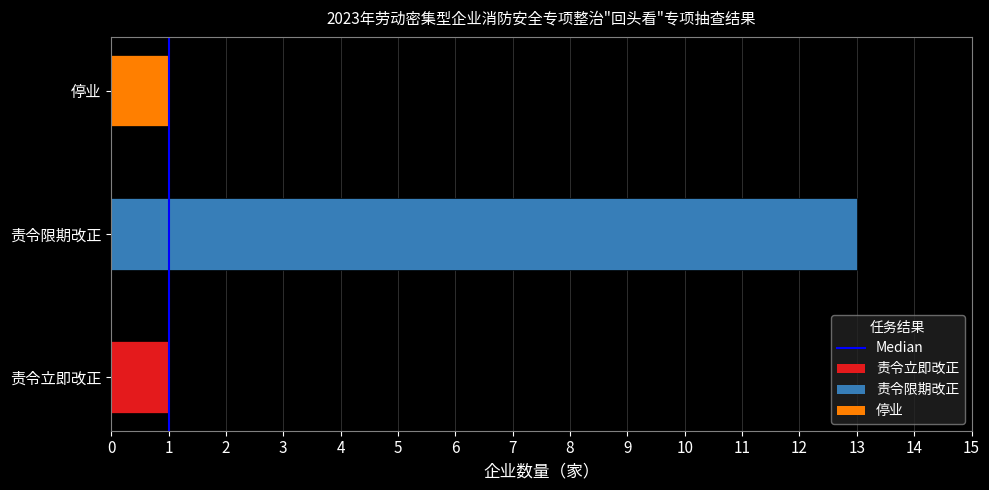

What is the average value?

5